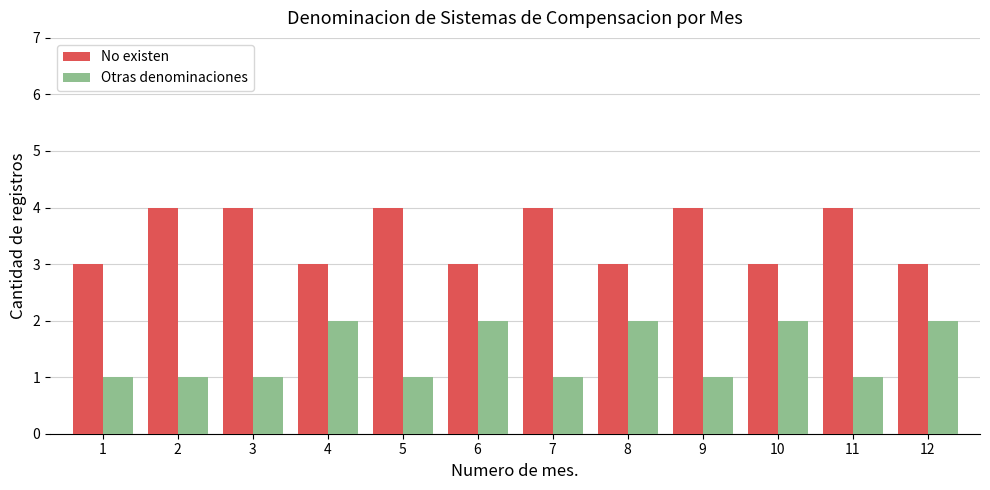

The No existen series shows 5 at 8. True or false?

False